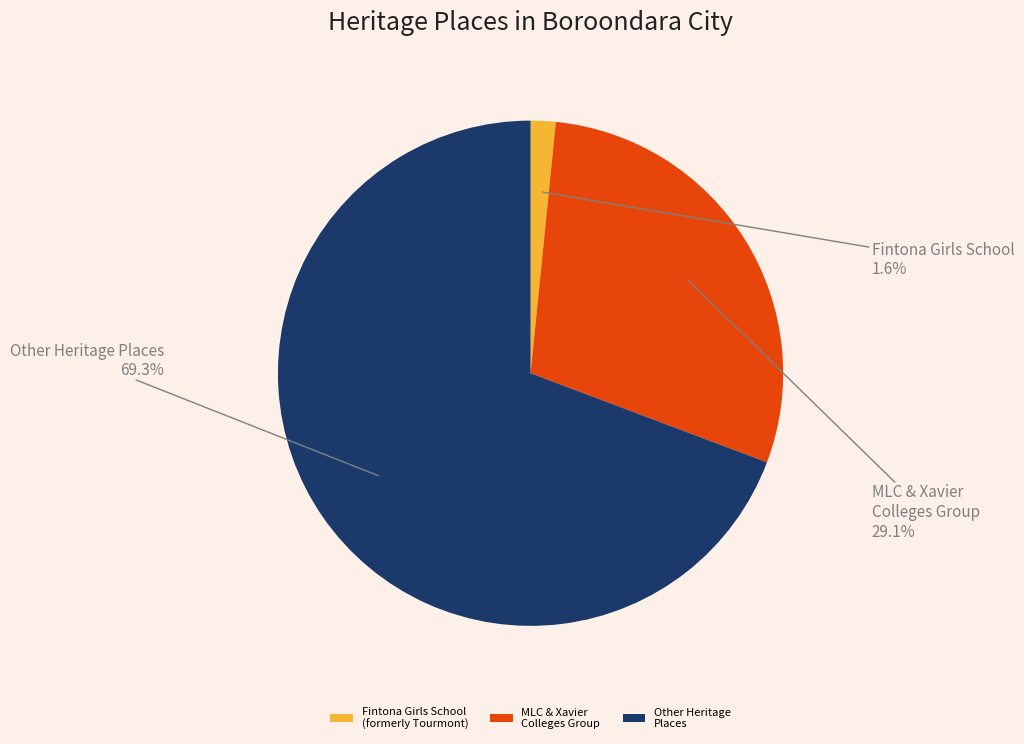

Which category has the smallest portion of the pie?

Fintona Girls School (formerly Tourmont)